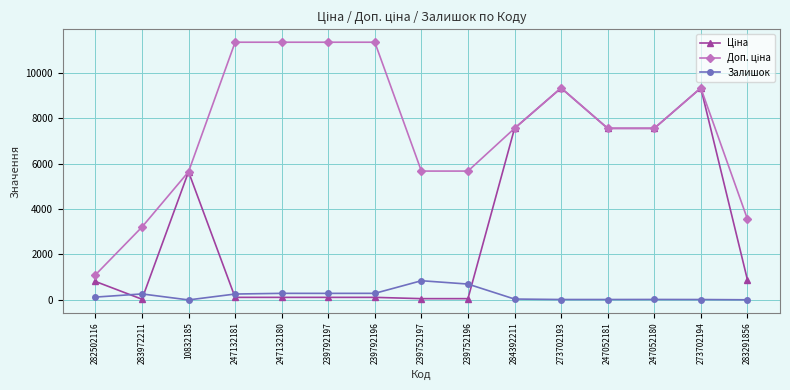

The Залишок series shows 436.4 at 239752197. True or false?

False